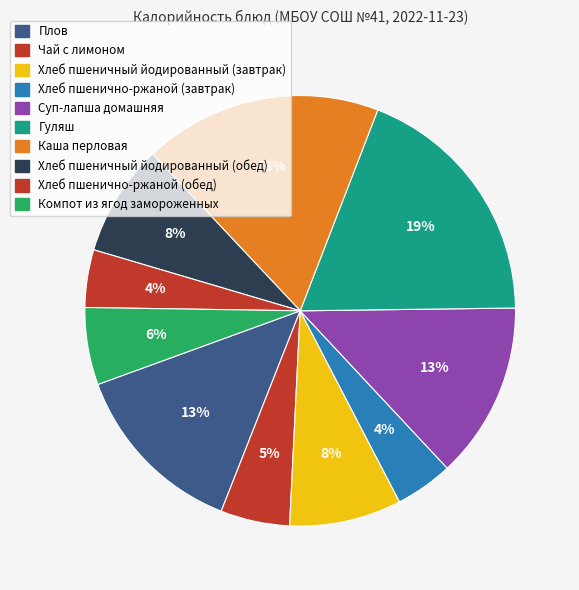

How many slices are in this pie chart?

10